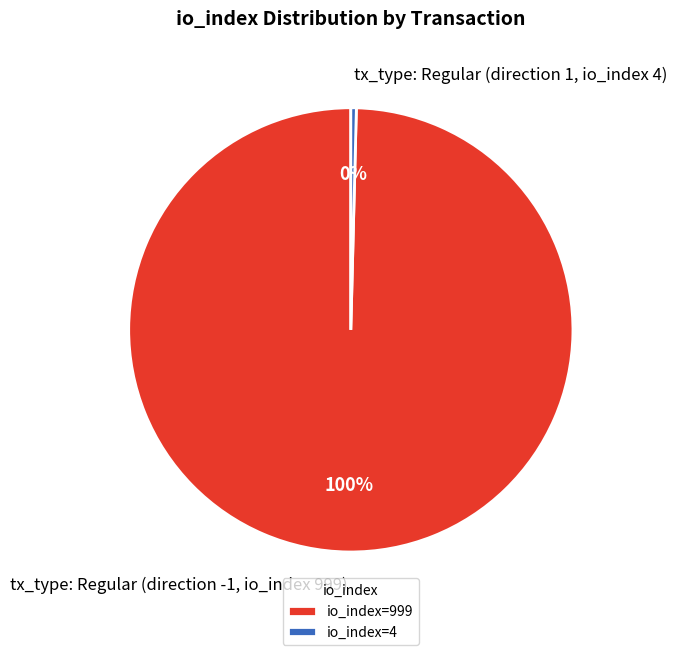

Which has a higher value, tx_type: Regular (direction 1, io_index 4) or tx_type: Regular (direction -1, io_index 999)?

tx_type: Regular (direction -1, io_index 999)